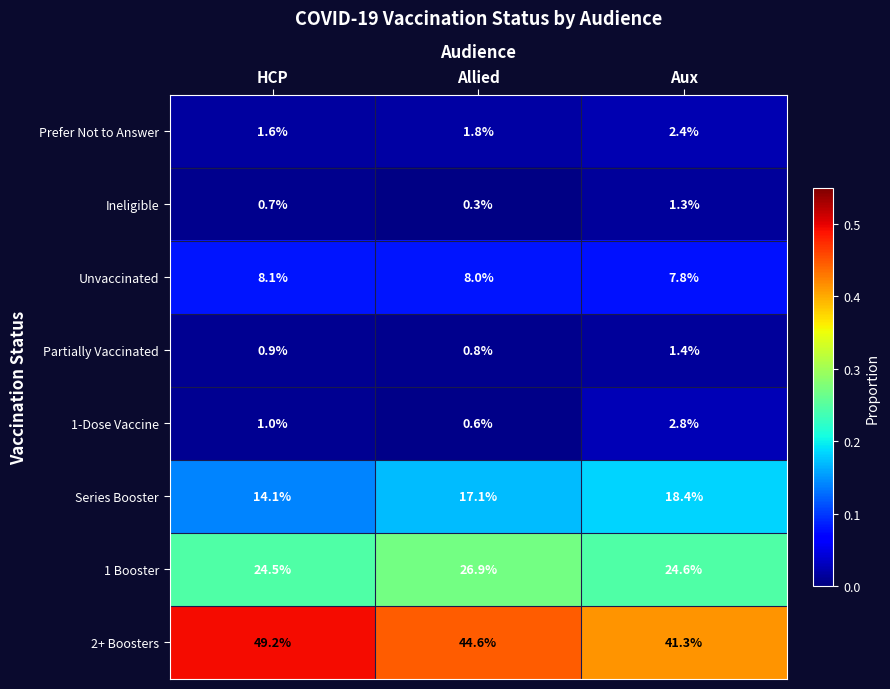

What is the sum of the Unvaccinated values at HCP and Aux?

15.9